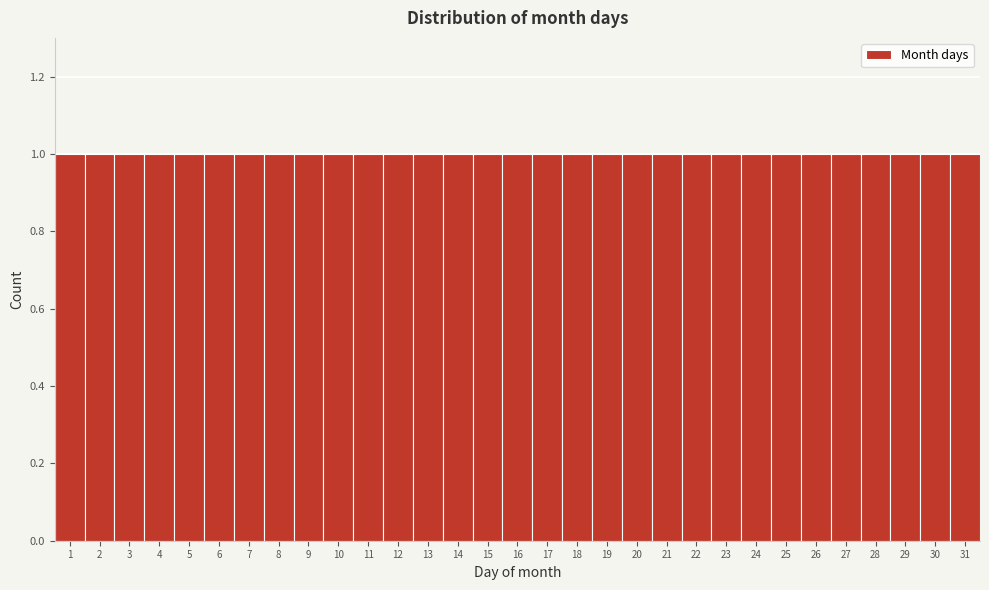

Reading left to right, list every bar in this chart as the range it spans on the x-axis followed by its height. The values are not printed on the chart, so give them approximately, as read against the axis.

0.5 to 1.5: 1
1.5 to 2.5: 1
2.5 to 3.5: 1
3.5 to 4.5: 1
4.5 to 5.5: 1
5.5 to 6.5: 1
6.5 to 7.5: 1
7.5 to 8.5: 1
8.5 to 9.5: 1
9.5 to 10.5: 1
10.5 to 11.5: 1
11.5 to 12.5: 1
12.5 to 13.5: 1
13.5 to 14.5: 1
14.5 to 15.5: 1
15.5 to 16.5: 1
16.5 to 17.5: 1
17.5 to 18.5: 1
18.5 to 19.5: 1
19.5 to 20.5: 1
20.5 to 21.5: 1
21.5 to 22.5: 1
22.5 to 23.5: 1
23.5 to 24.5: 1
24.5 to 25.5: 1
25.5 to 26.5: 1
26.5 to 27.5: 1
27.5 to 28.5: 1
28.5 to 29.5: 1
29.5 to 30.5: 1
30.5 to 31.5: 1